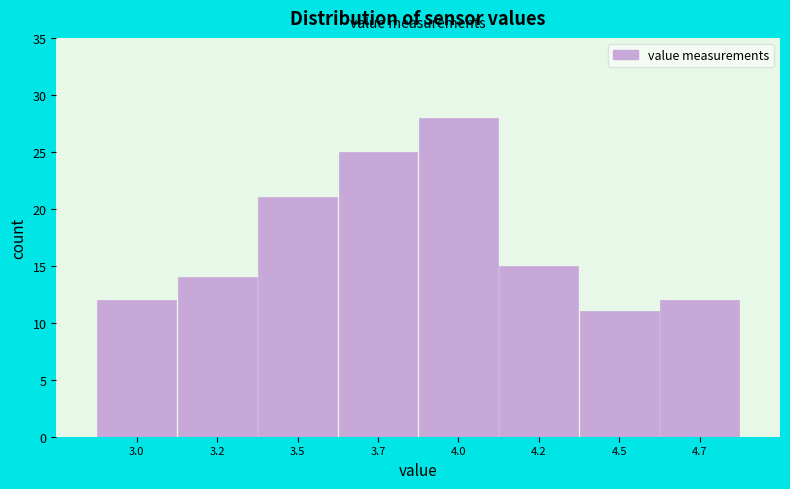

Reading left to right, what are all the values shown in this chart?

3.0=12	3.2=14	3.5=21	3.7=25	4.0=28	4.2=15	4.5=11	4.7=12